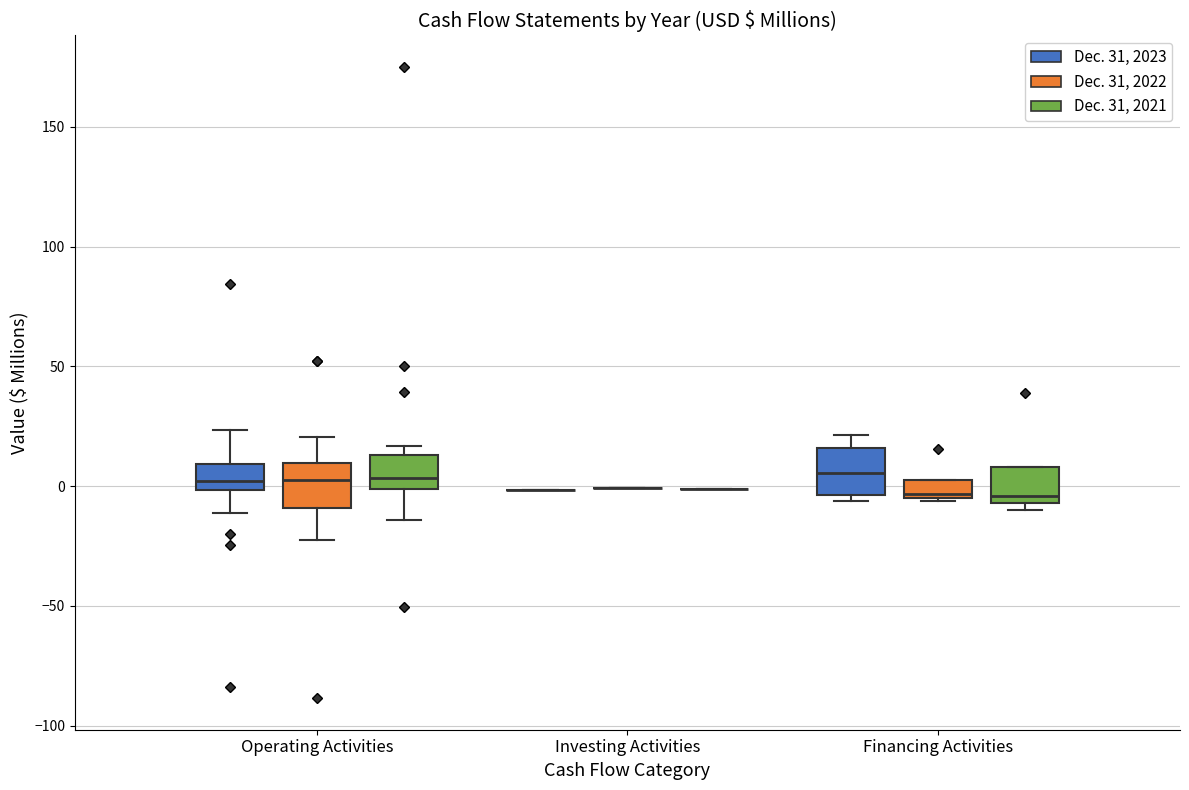

Where does the upper whisker of the box for Financing Activities (Dec. 31, 2023) end on the y-axis? The values are not printed on the chart, so give them approximately, as read against the axis.

20